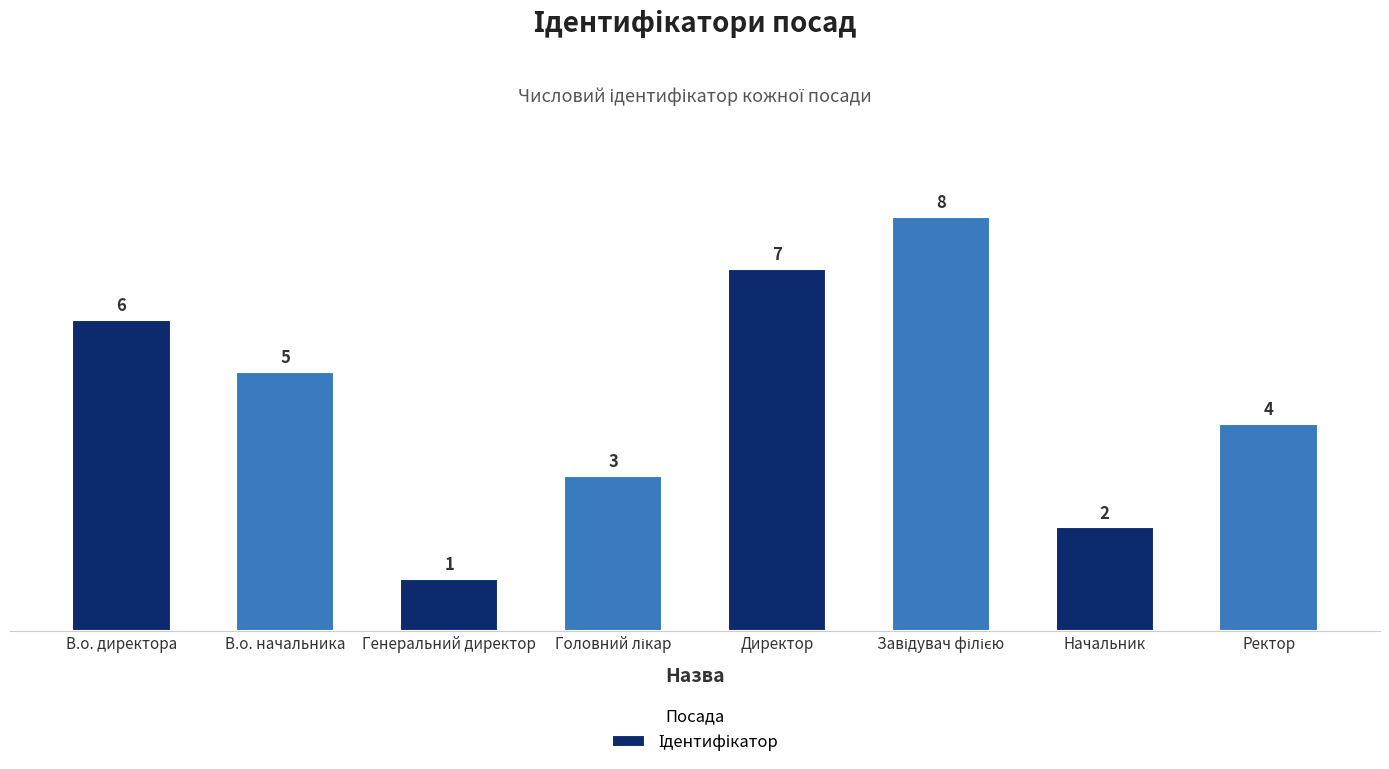

Approximately how many times larger is the value at Начальник compared to В.о. директора?

0.3